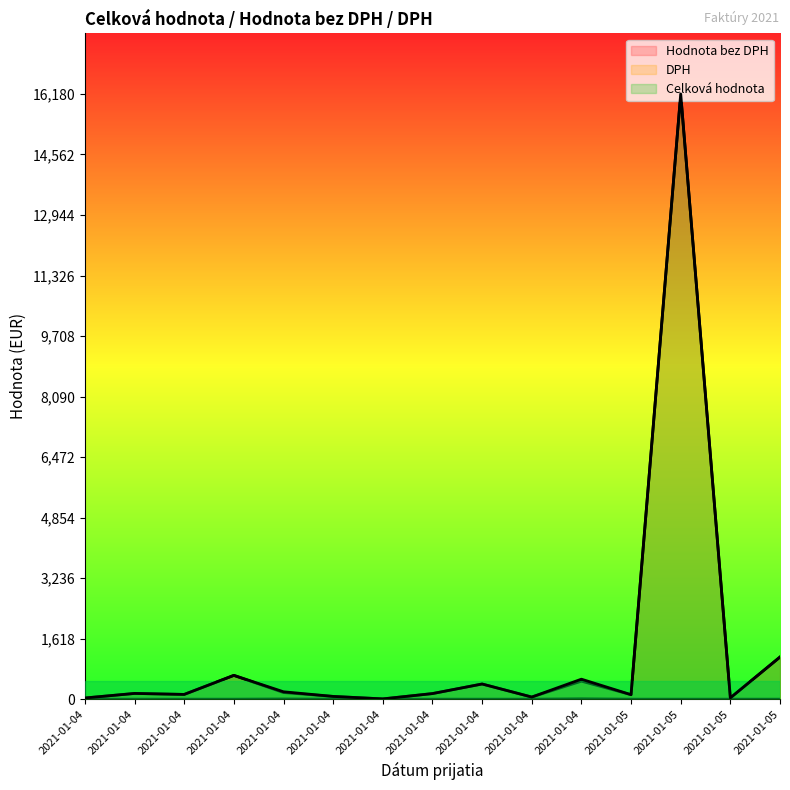

At which category does Hodnota bez DPH reach its first local peak?

2021-01-04